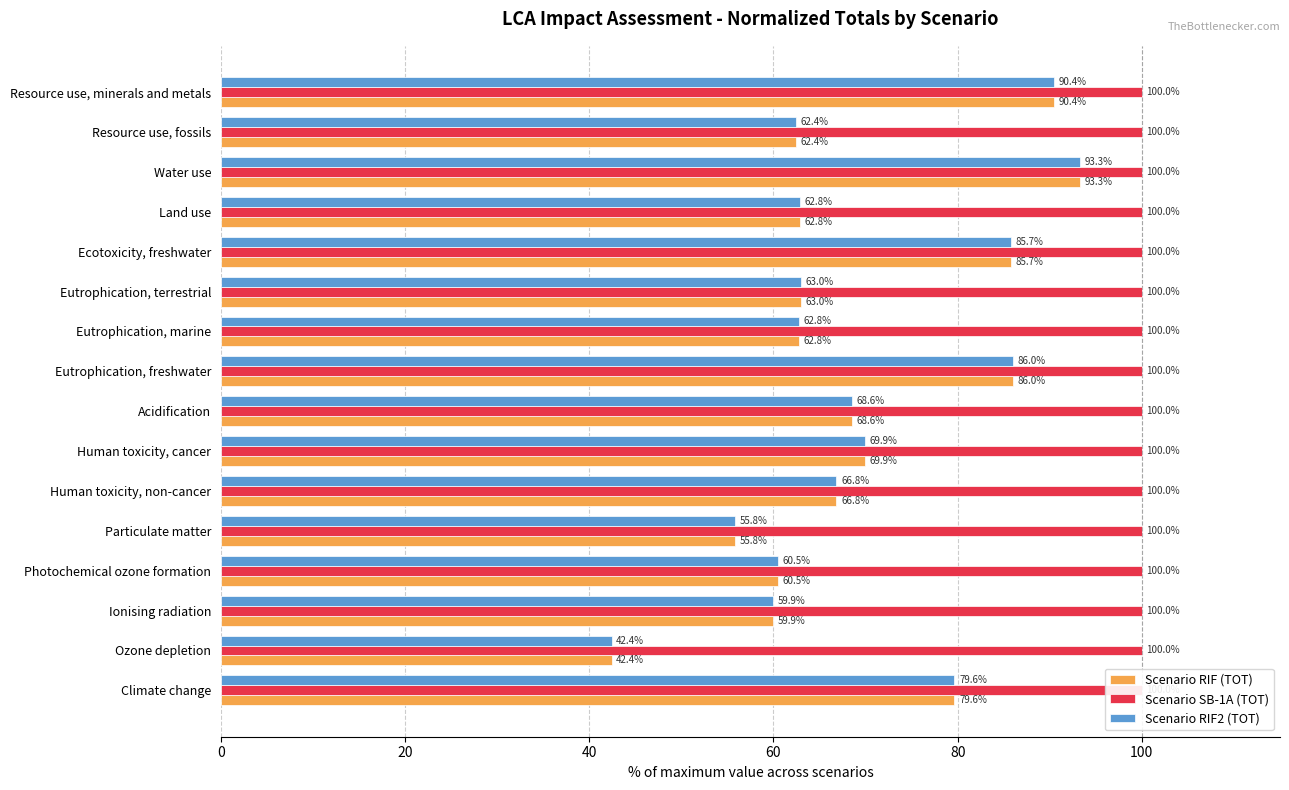

How many bars are there in each group?

3